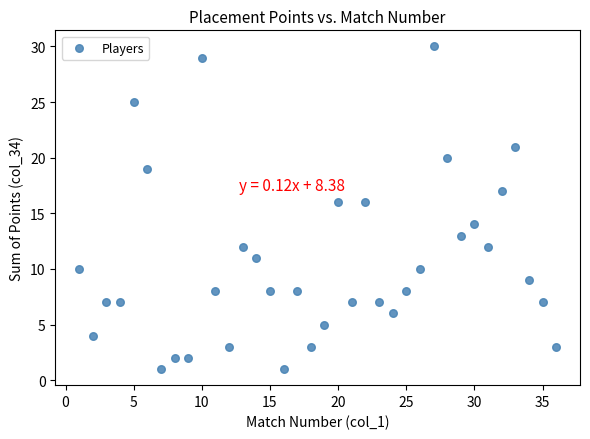

What is the range of Y values (max minus min)?

29